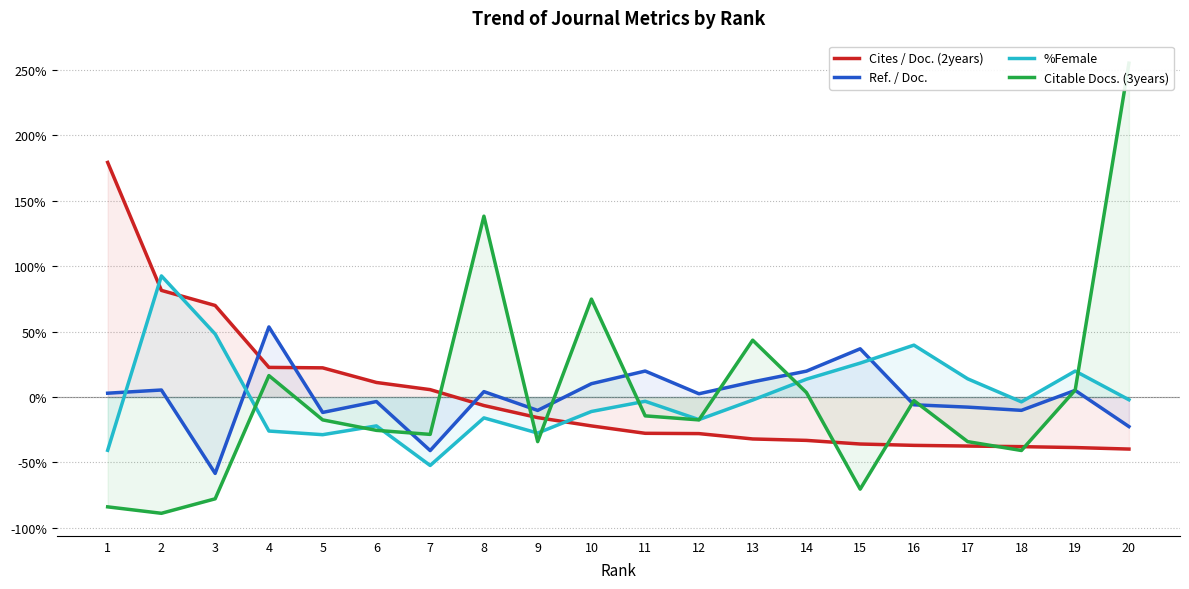

How many data points does each series have?

20